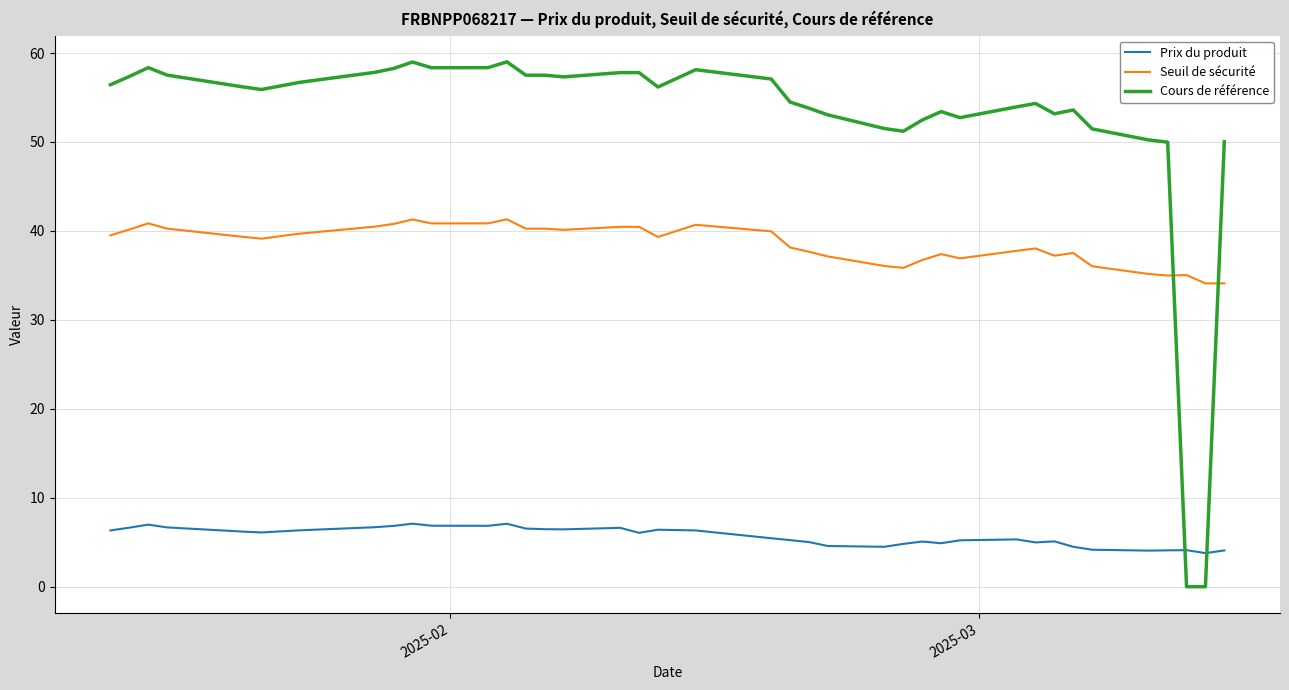

Which series has the largest total across all categories?

Cours de référence